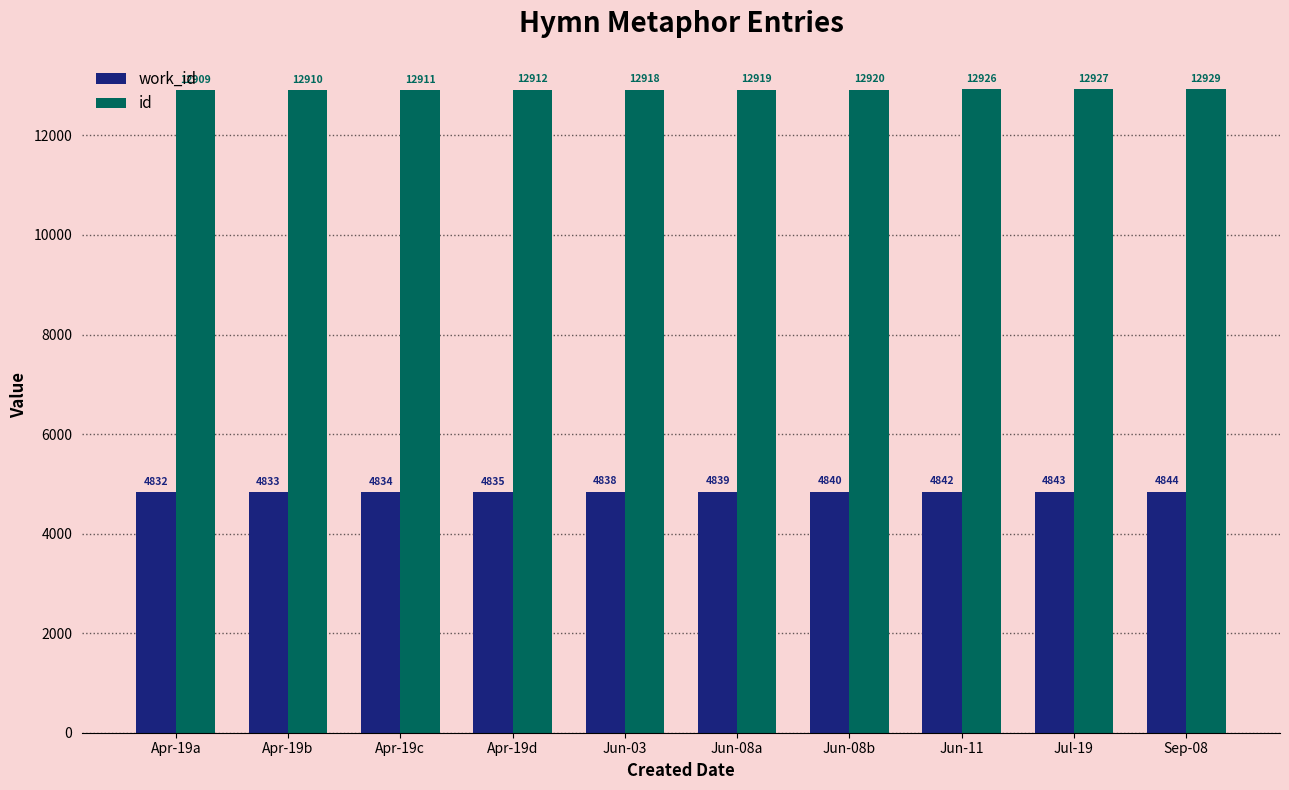

What is the difference between the highest and lowest values at Jun-03?

8080